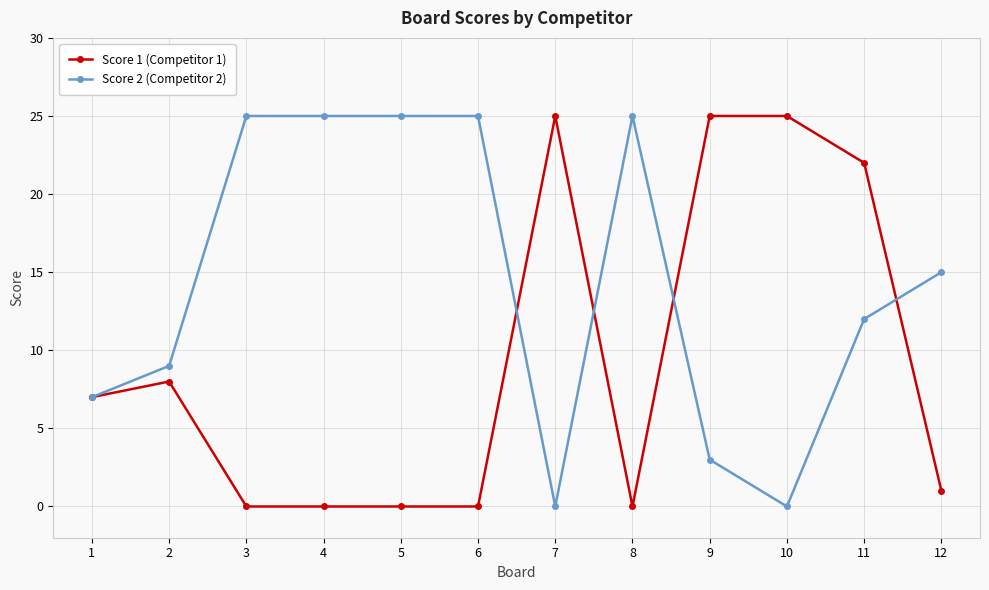

List the series in order of their overall mean, highest first.

Score 2 (Competitor 2), Score 1 (Competitor 1)